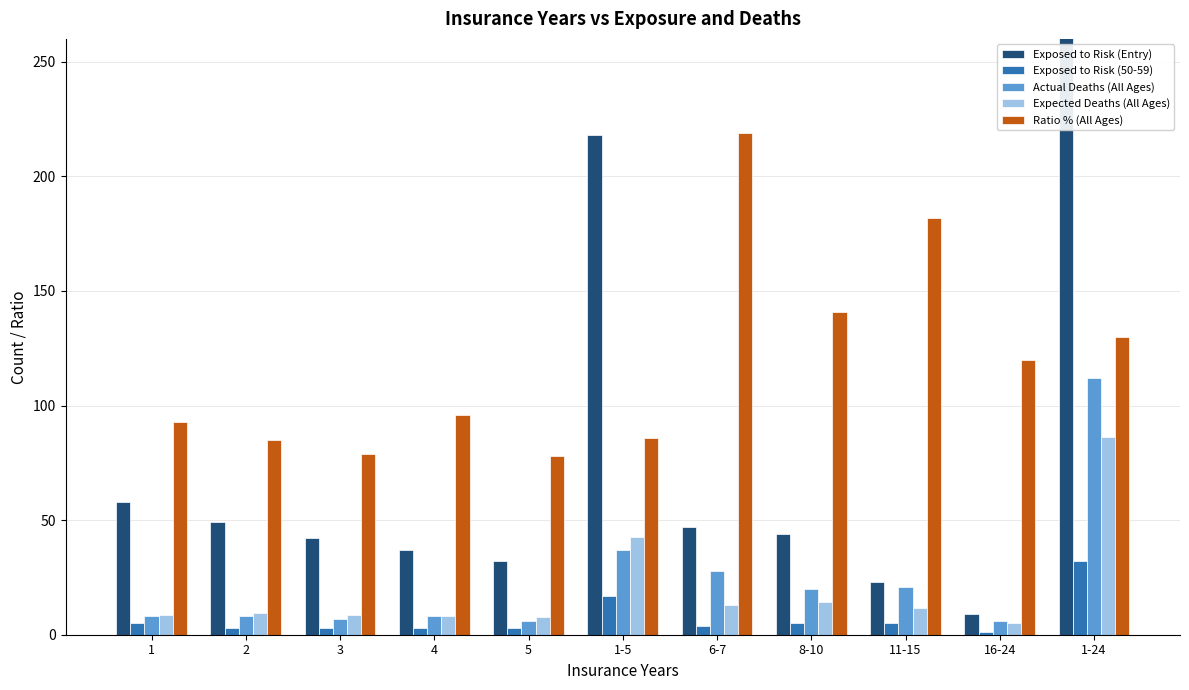

Rank the series by their maximum value, from lowest to highest.

Exposed to Risk (50-59), Expected Deaths (All Ages), Actual Deaths (All Ages), Ratio % (All Ages), Exposed to Risk (Entry)